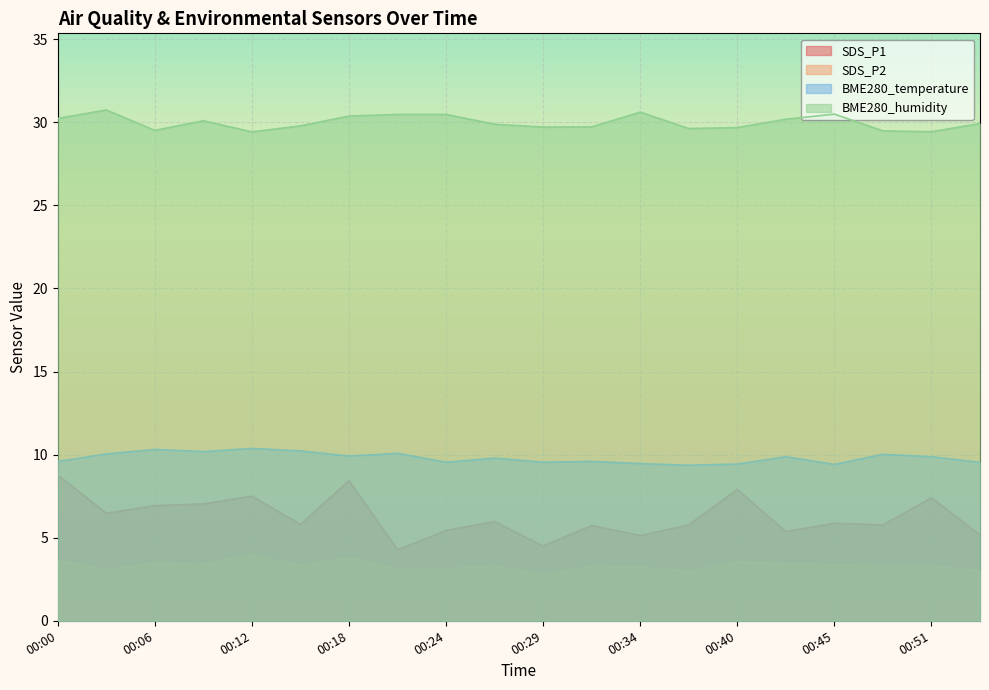

Reading left to right, transcribe all the data shown in this chart.

SDS_P1: 8.8	6.5	6.9	7.0	7.5	5.8	8.4	4.3	5.4	6.0	4.5	5.7	5.1	5.8	7.9	5.4	5.9	5.8	7.4	5.2
SDS_P2: 3.6	3.1	3.5	3.4	4.0	3.3	3.8	3.1	3.1	3.3	2.8	3.3	3.2	3.0	3.5	3.4	3.4	3.3	3.3	3.0
BME280_temperature: 9.6	10.0	10.3	10.2	10.4	10.2	9.9	10.1	9.5	9.8	9.5	9.6	9.5	9.4	9.4	9.9	9.4	10.0	9.9	9.5
BME280_humidity: 30.2	30.7	29.5	30.1	29.4	29.8	30.4	30.5	30.5	29.9	29.7	29.7	30.6	29.6	29.7	30.2	30.5	29.5	29.4	29.9